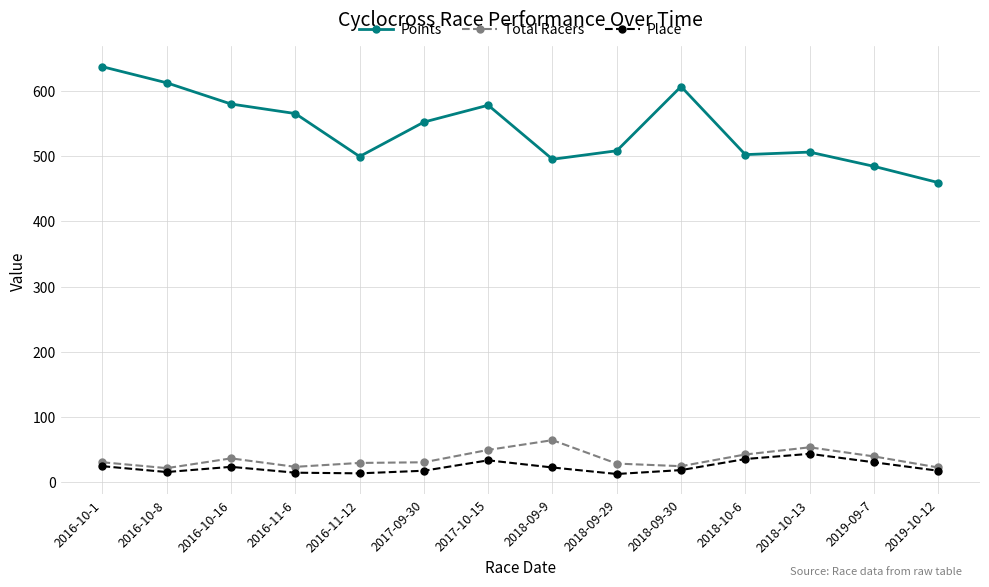

Does the chart display data point markers on the line(s)?

Yes